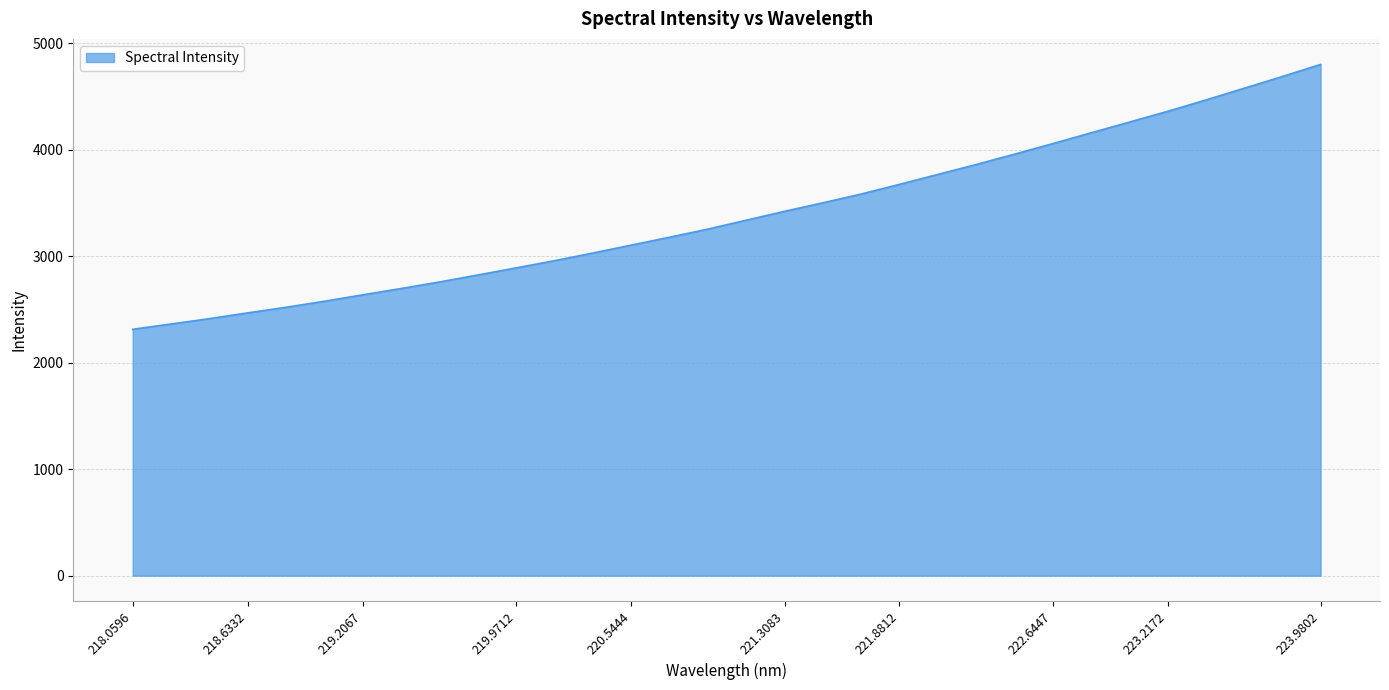

What is the smallest value displayed?

2313.8